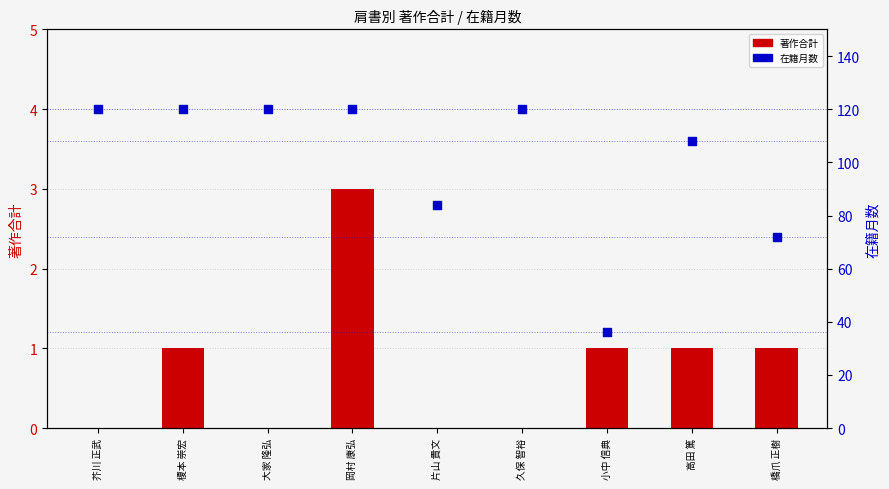

Which series reaches the minimum Y coordinate?

著作合計